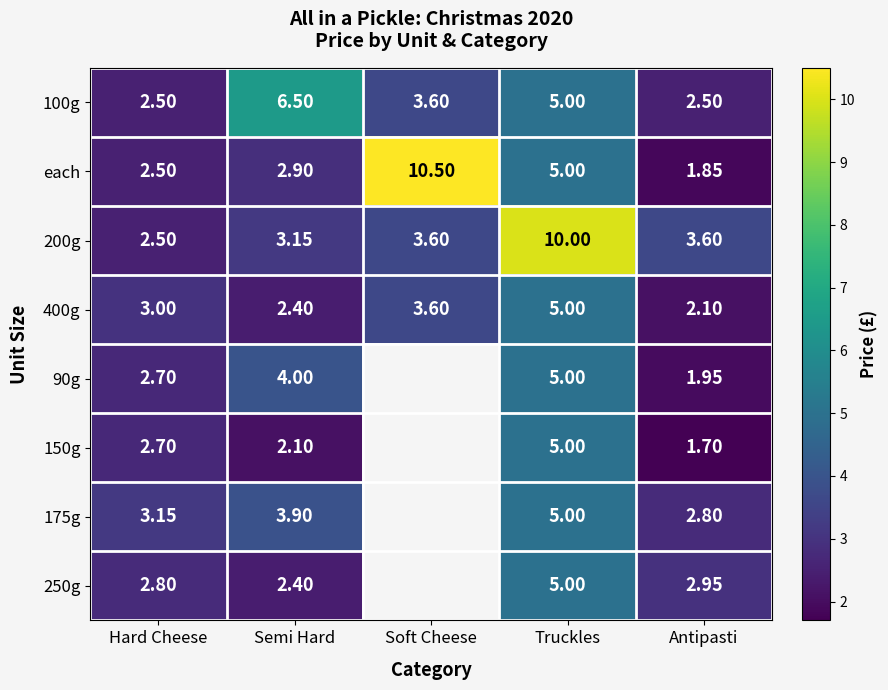

Where does the 100g series first go above 3?

Semi Hard